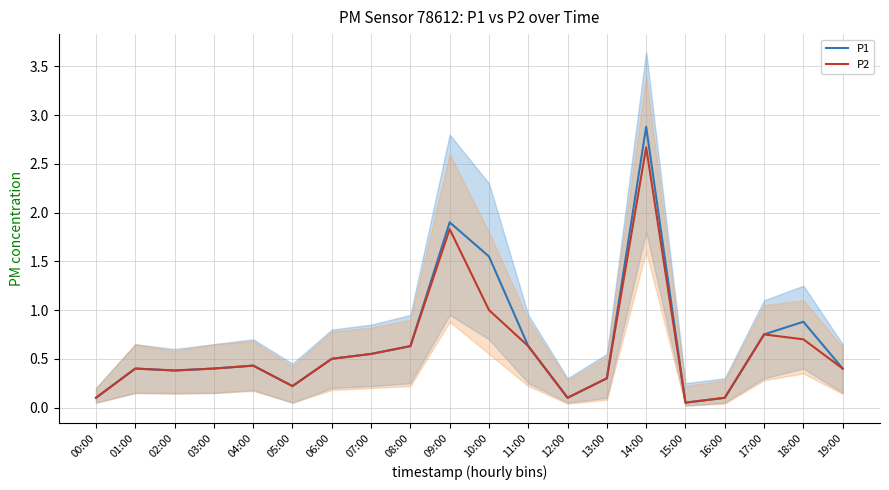

What is the sum of all P1 values?

13.2